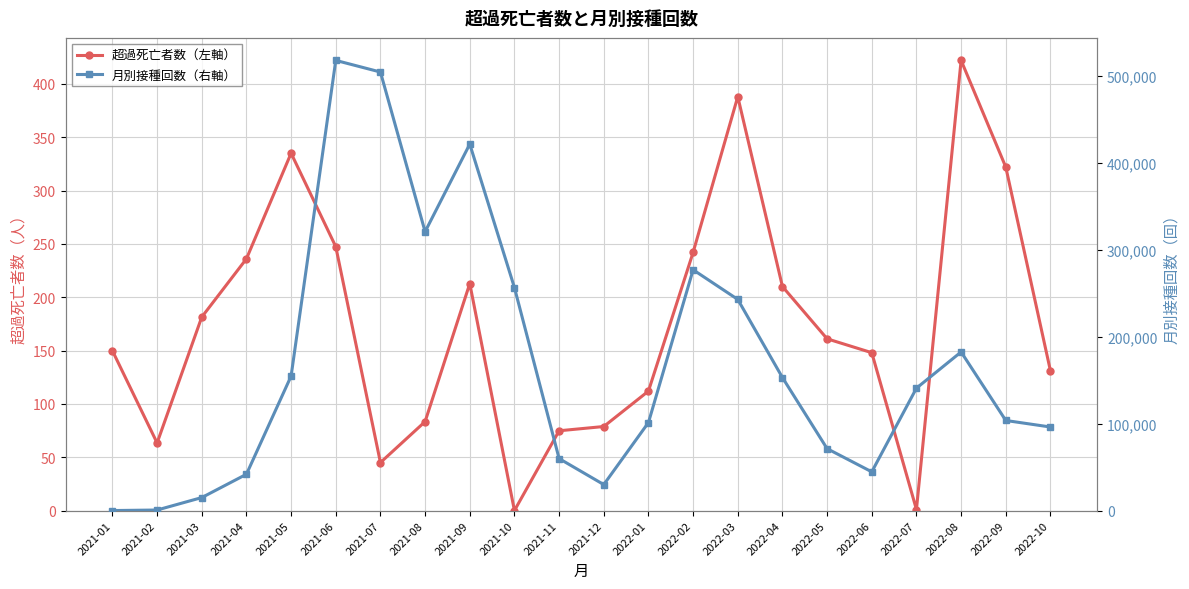

True or false: 月別接種回数（右軸） has more than 2 points higher than both neighbors.

True